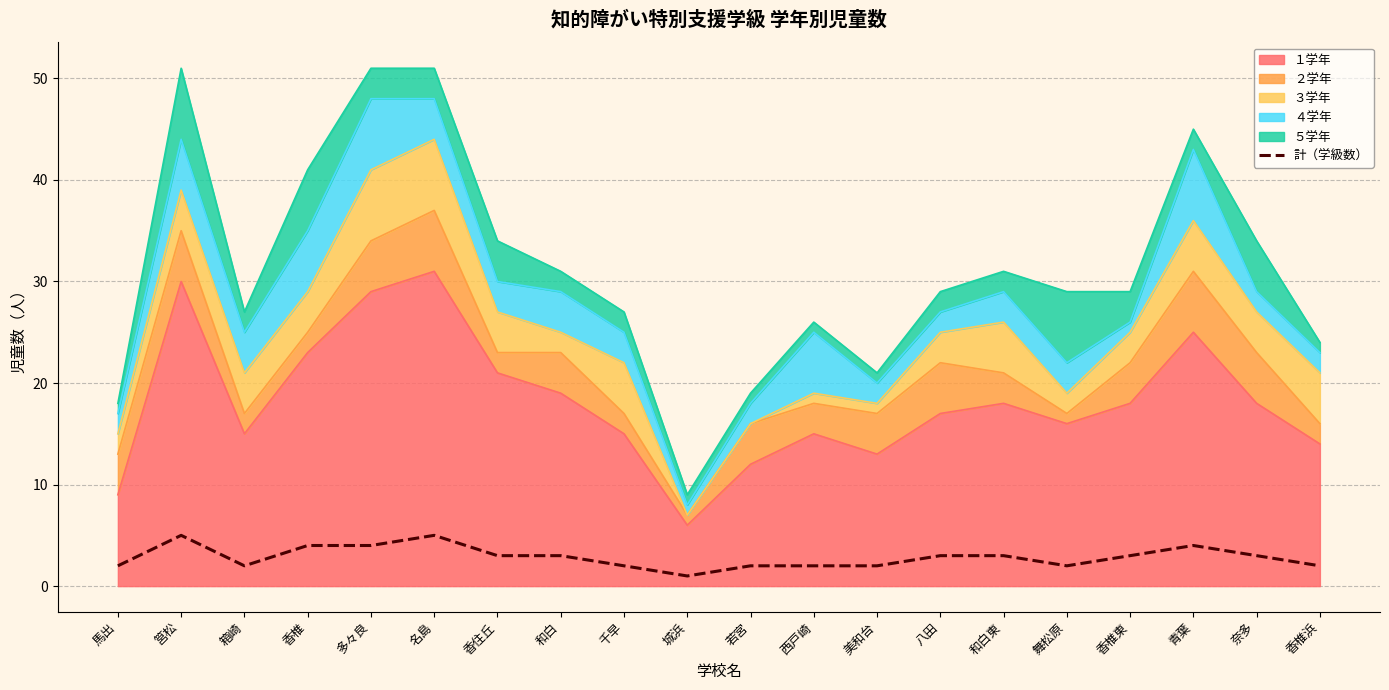

At which category does the data reach its first local valley?

箱崎